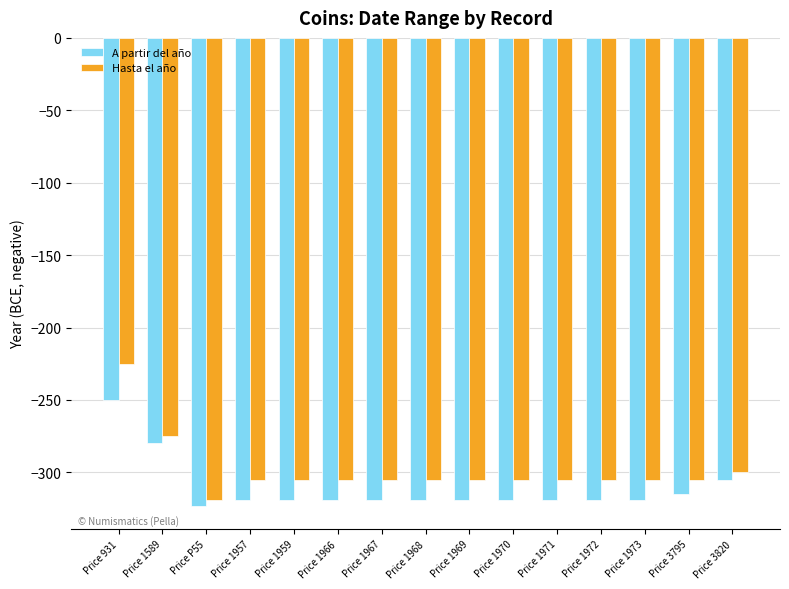

How many values in the Hasta el año series exceed -305?

3